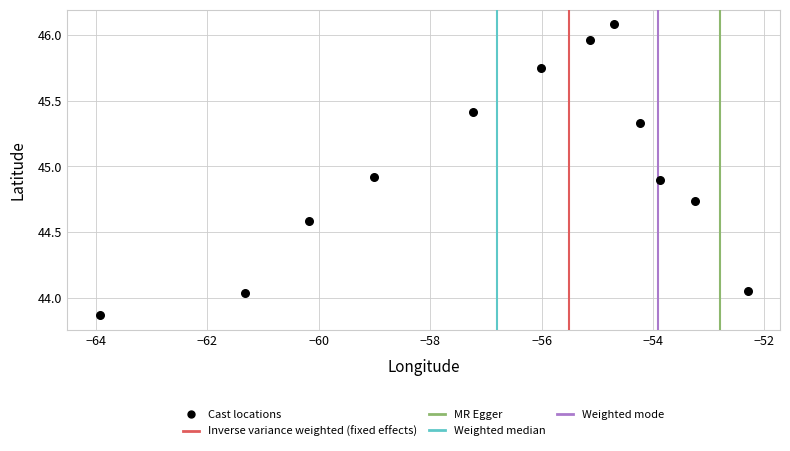

What is the average Y value?

45.0